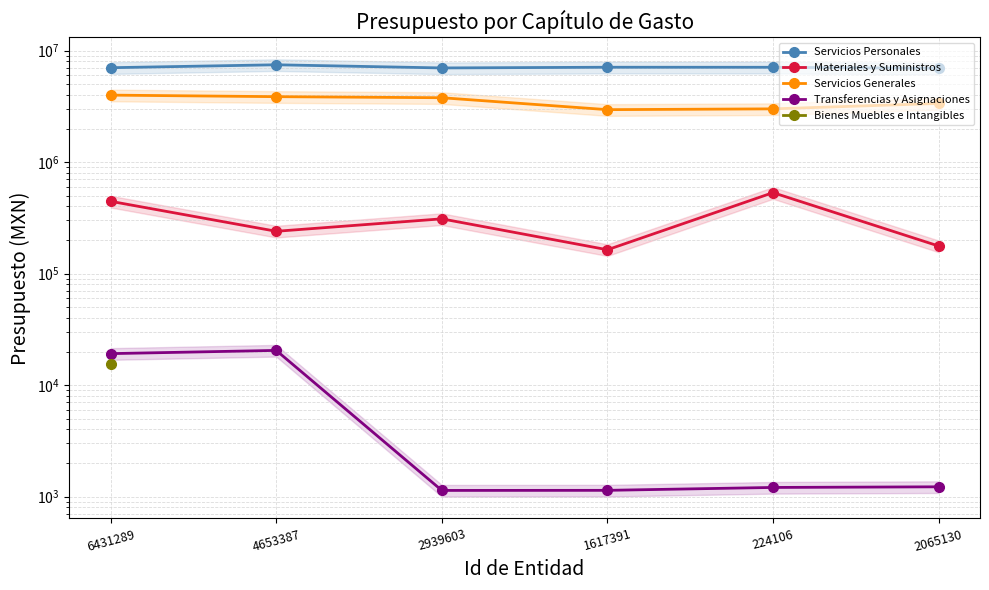

Rank the series by their maximum value, from lowest to highest.

Bienes Muebles e Intangibles, Transferencias y Asignaciones, Materiales y Suministros, Servicios Generales, Servicios Personales